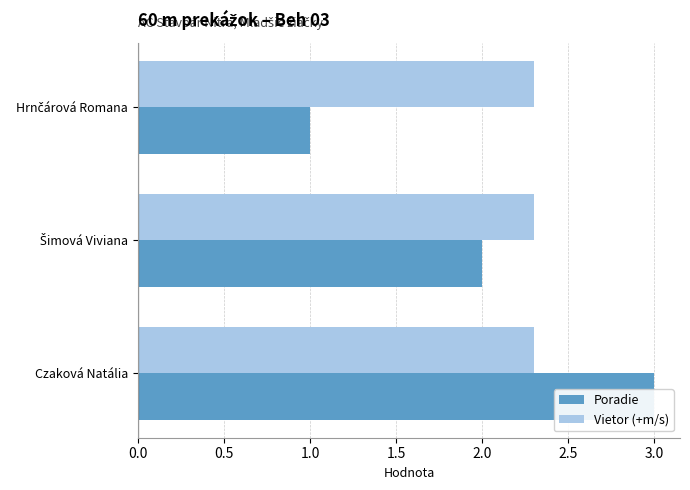

How many Poradie values are between 1 and 3?

3